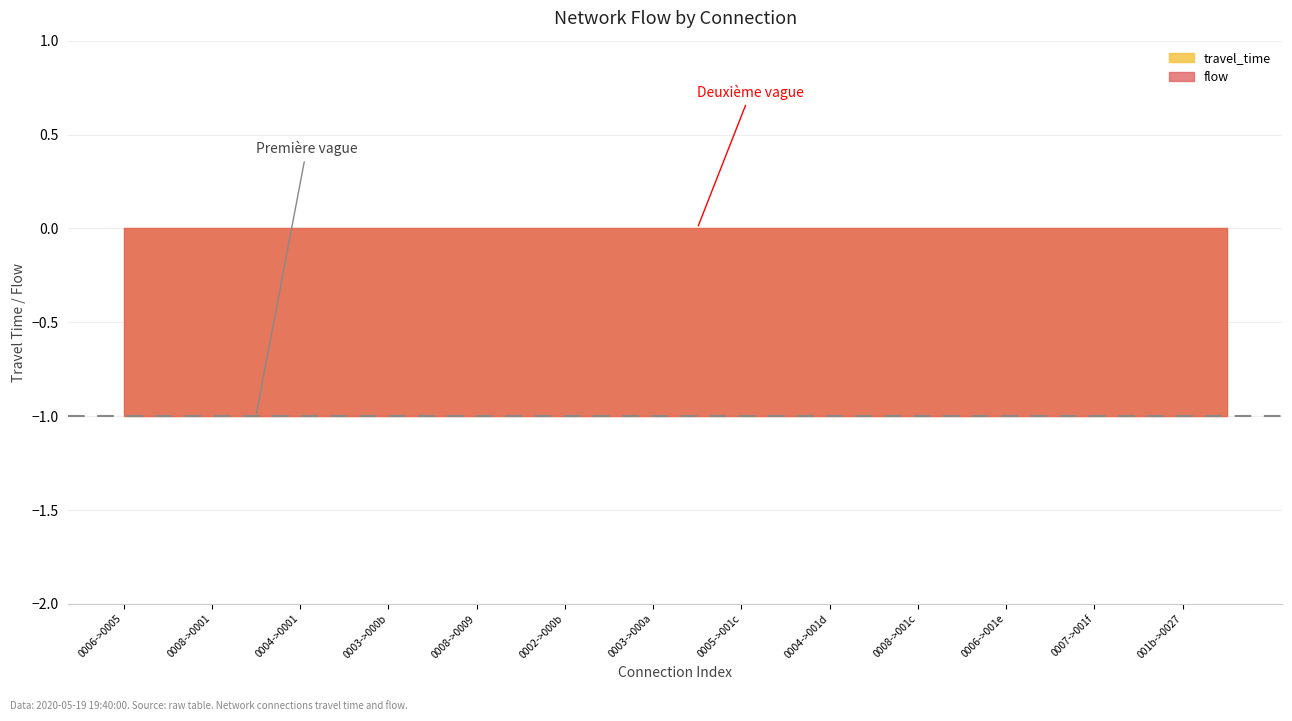

True or false: flow and travel_time intersect in this chart.

False